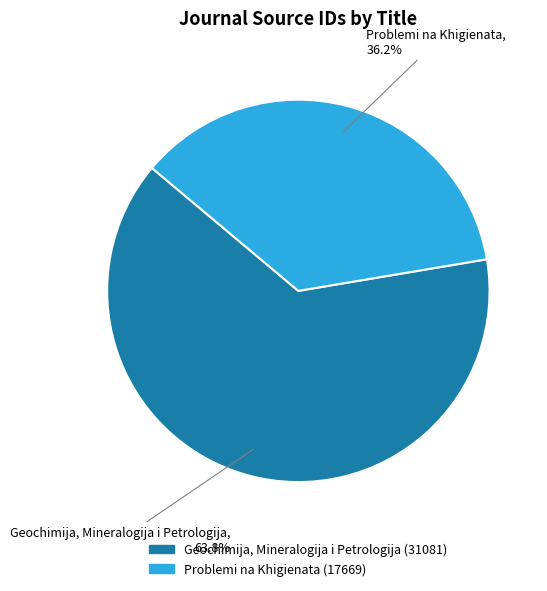

Combined, do Problemi na Khigienata and Geochimija, Mineralogija i Petrologija account for over 50%?

Yes